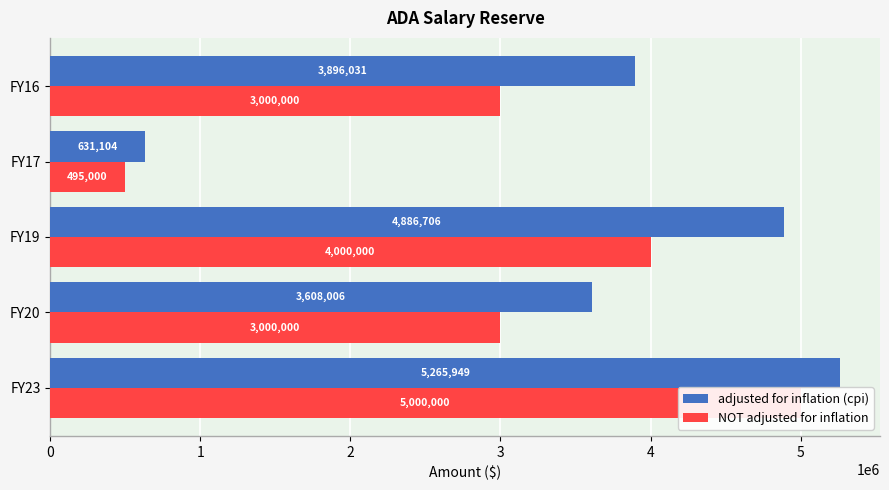

What is the difference between the maximum and minimum values in the adjusted for inflation (cpi) series?

4634845